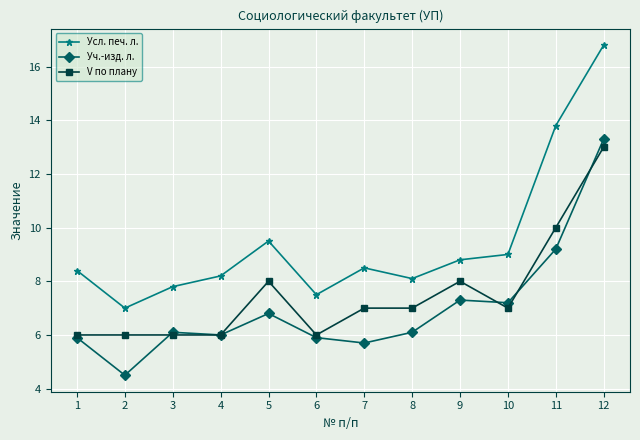

Where does the Уч.-изд. л. series first go above 6?

3